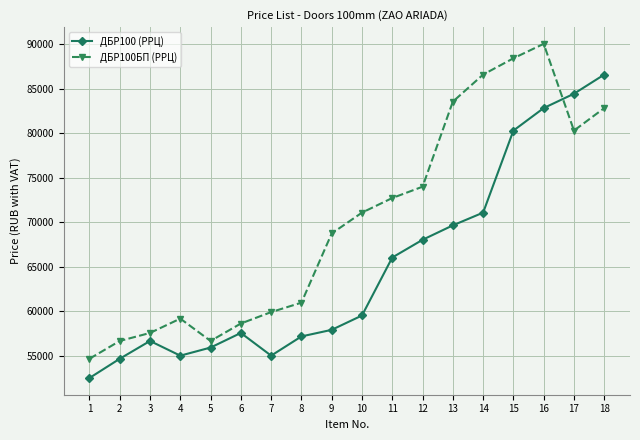

What is the value of the ДБР100 (РРЦ) point at the 4th from the left?

55030